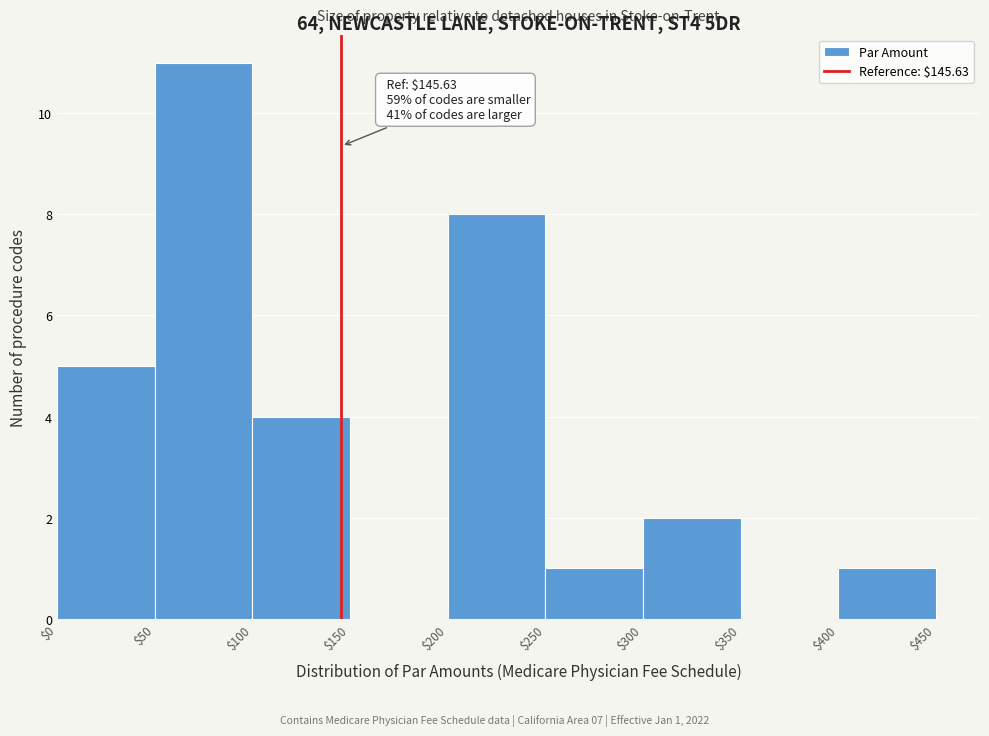

Over which range of the x-axis is the bar tallest?

$50 to $100